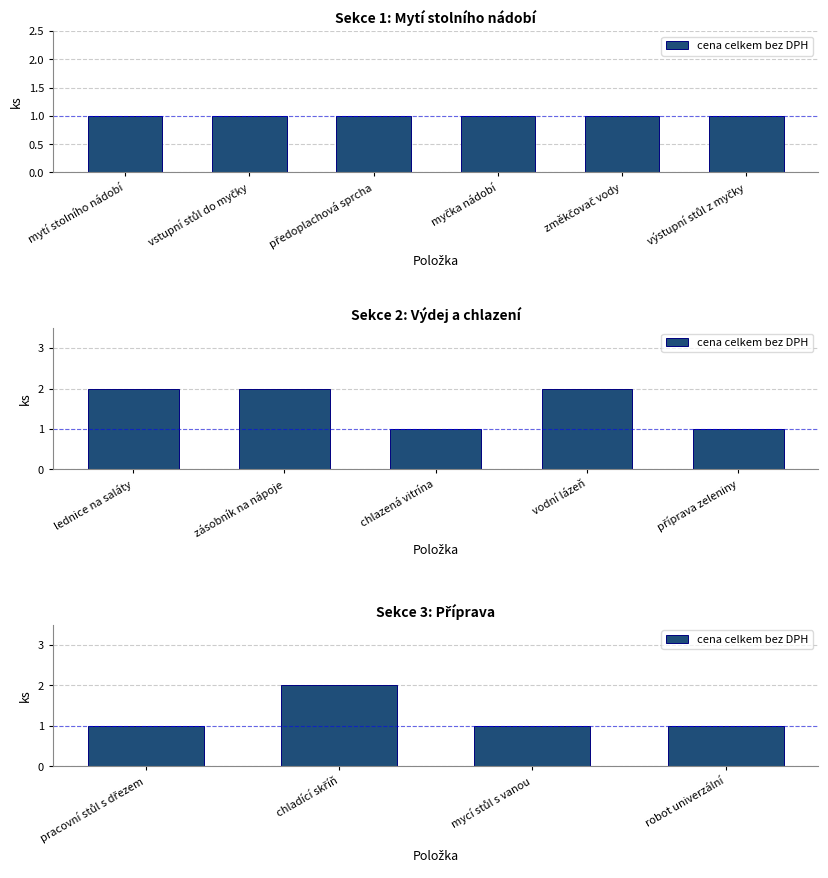

How many values exceed 1?

1